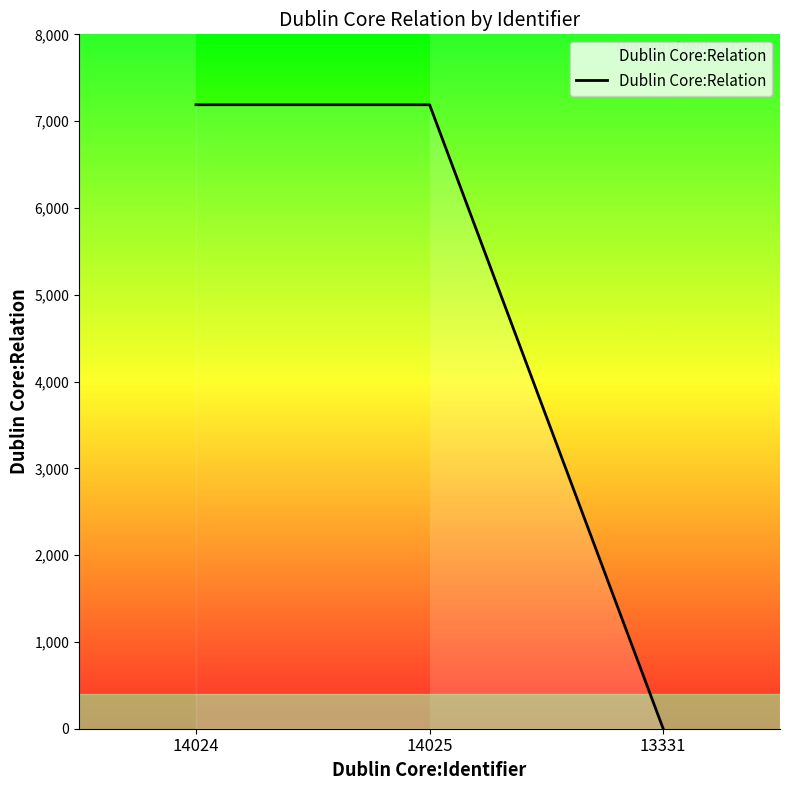

What is the ratio of the value at 14024 to the value at 14025?

1.0